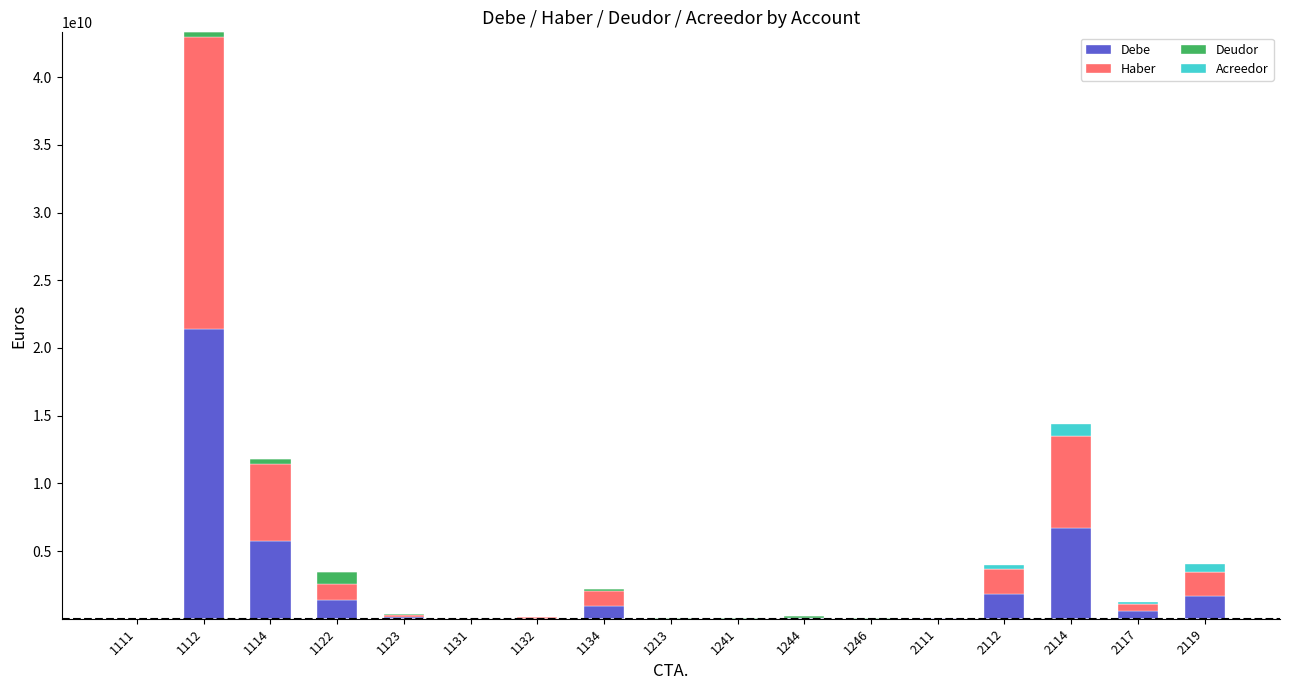

Are the bars horizontal?

No